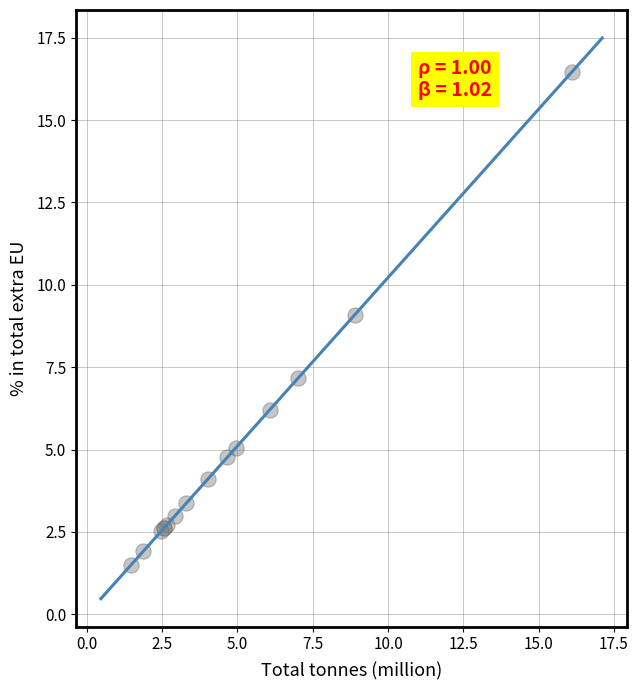

What Y value in the scatter plot is closest to 8?

7.2